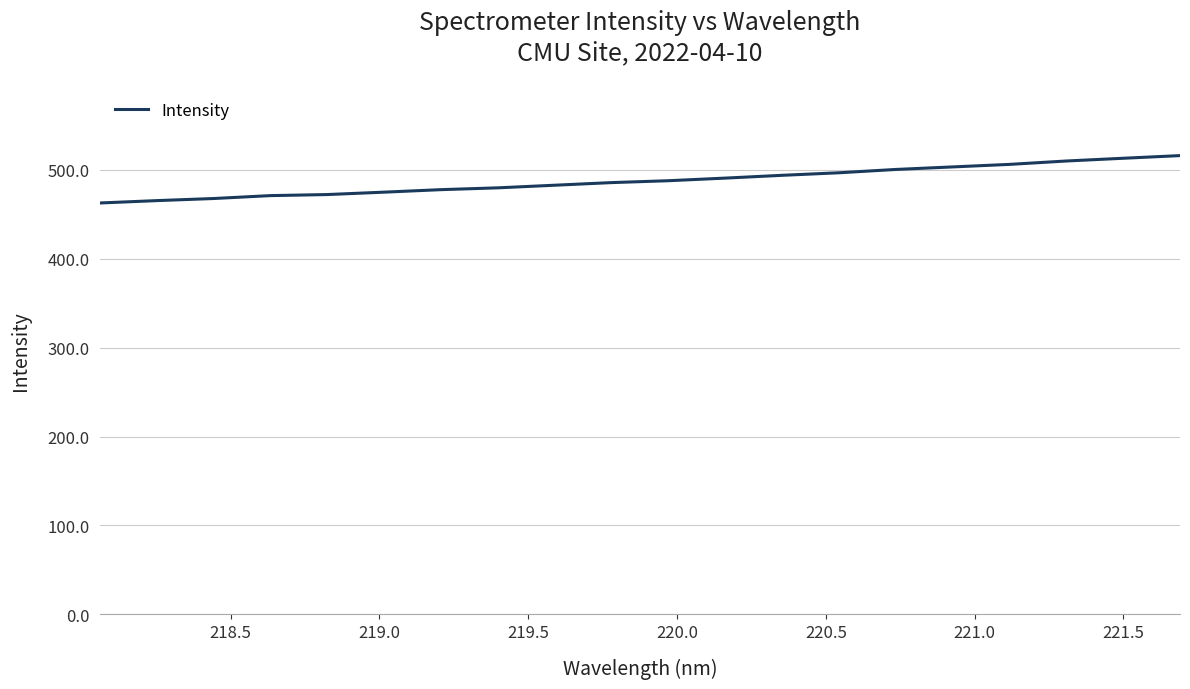

Count the number of values greater than 487.

10